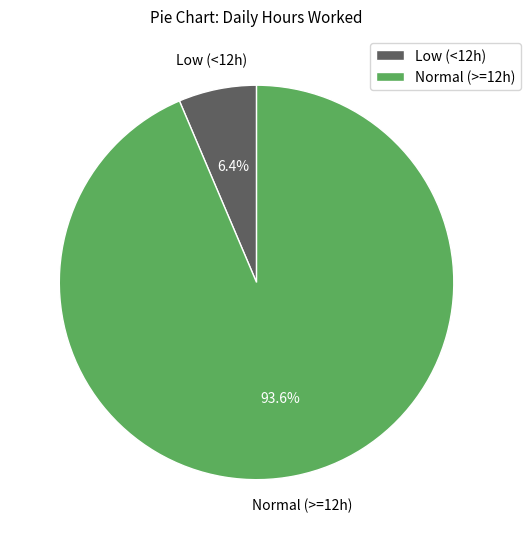

Which category has the biggest portion of the pie?

Normal (>=12h)